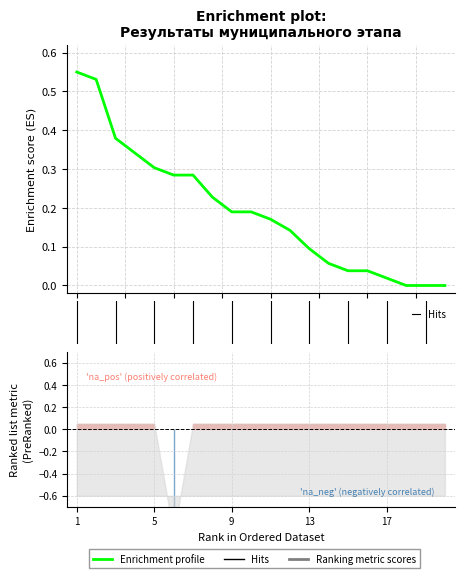

List the labels in order of value, smallest first.

18, 19, 20, 17, 15, 16, 14, 13, 12, 11, 9, 10, 8, 6, 7, 5, 4, 3, 2, 1